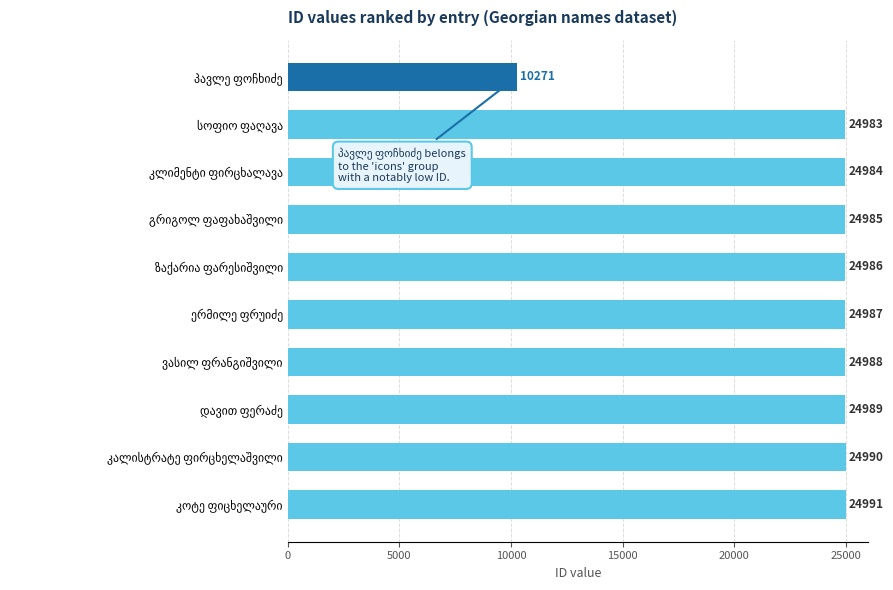

Does the chart contain any negative values?

No